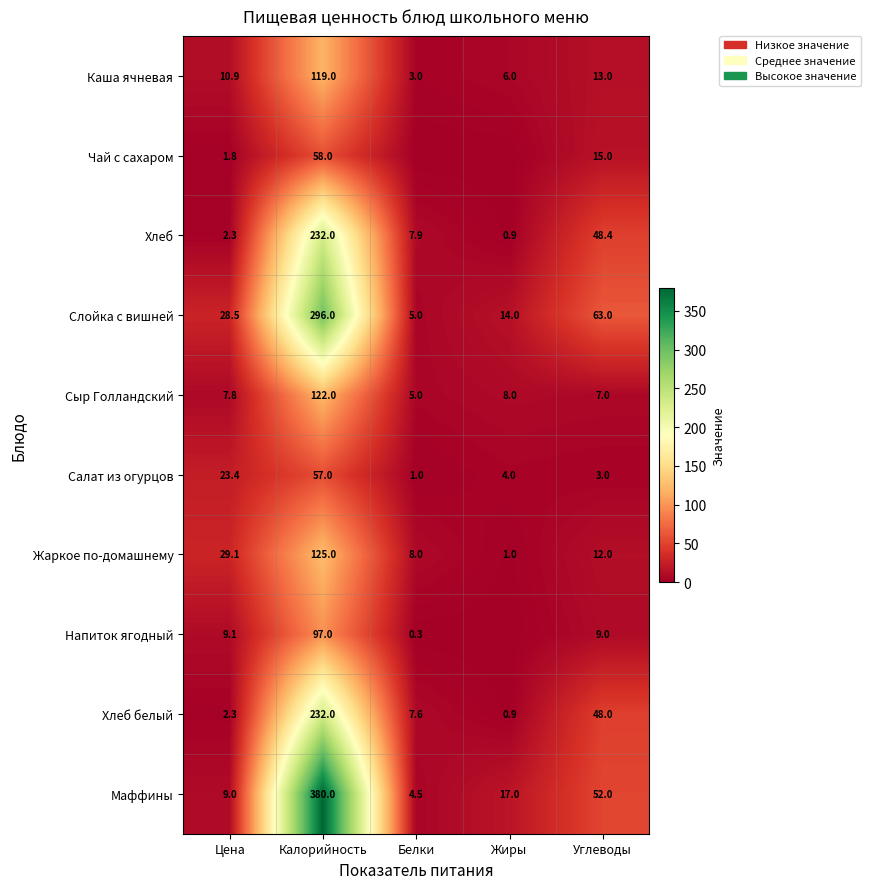

Is it true that Хлеб equals 232.0 at Калорийность?

True